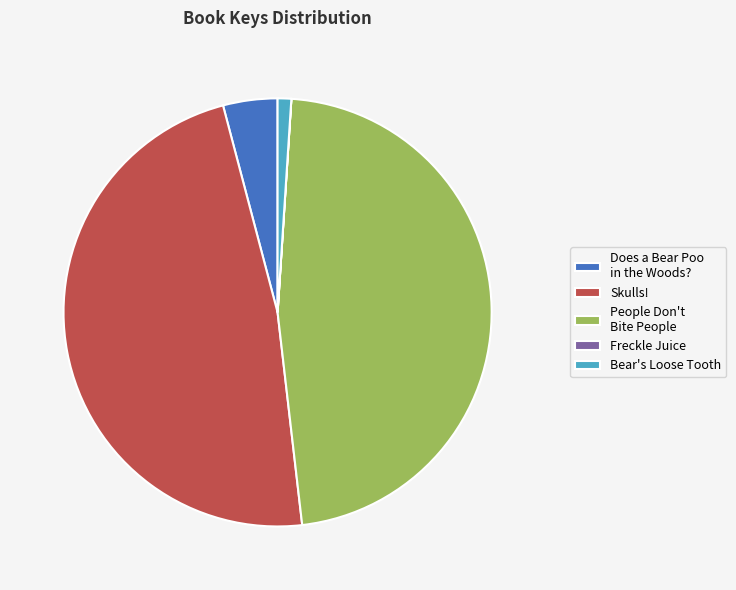

What is the largest slice in the pie chart?

Skulls!